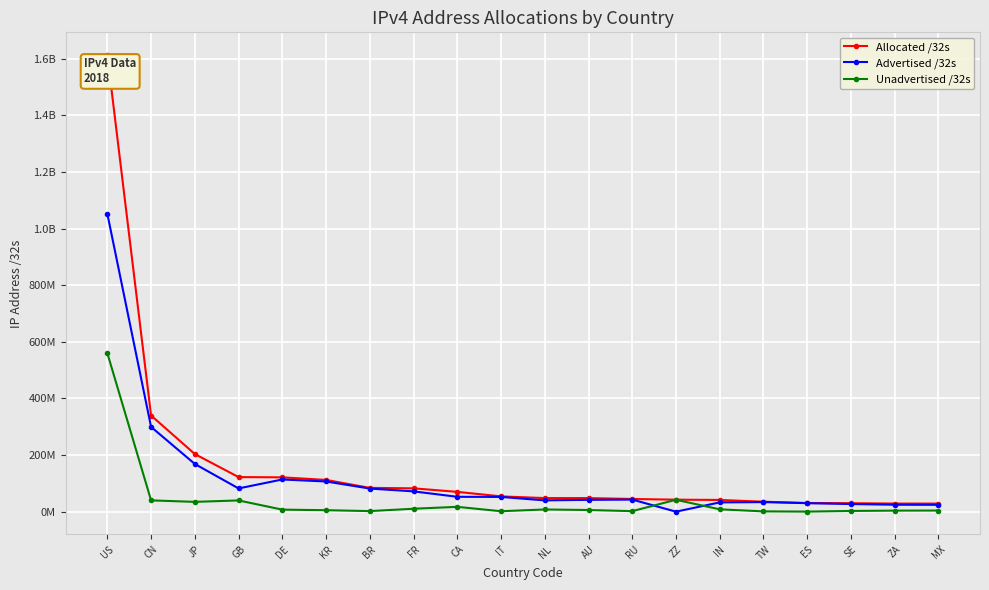

What is the value of the Advertised /32s point at the 8th from the left?

71993856